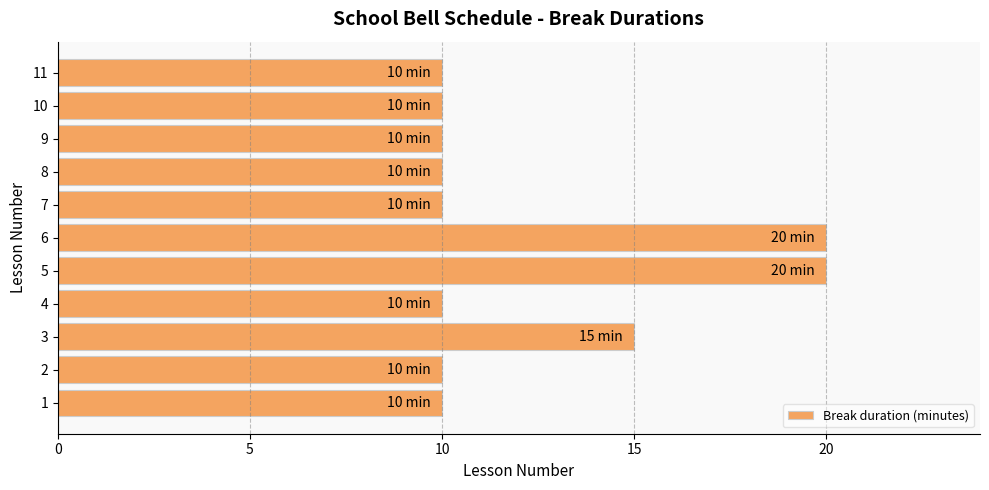

The chart shows a value of 10 at 8. True or false?

True